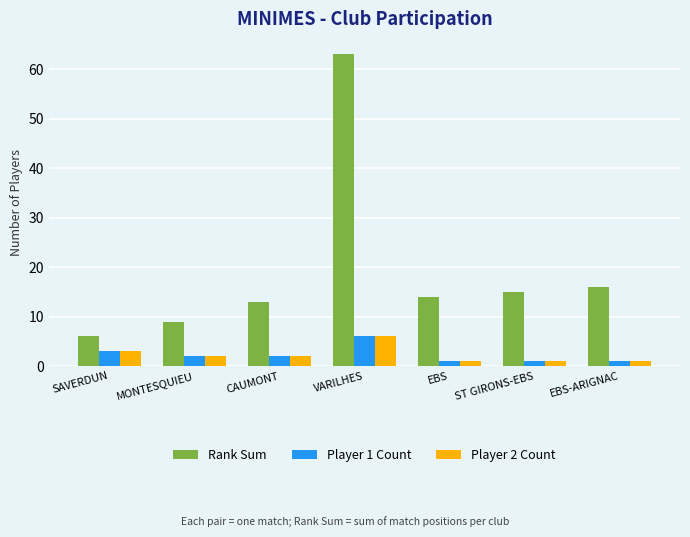

What is the sum of the Rank Sum values at ST GIRONS-EBS and EBS?

29